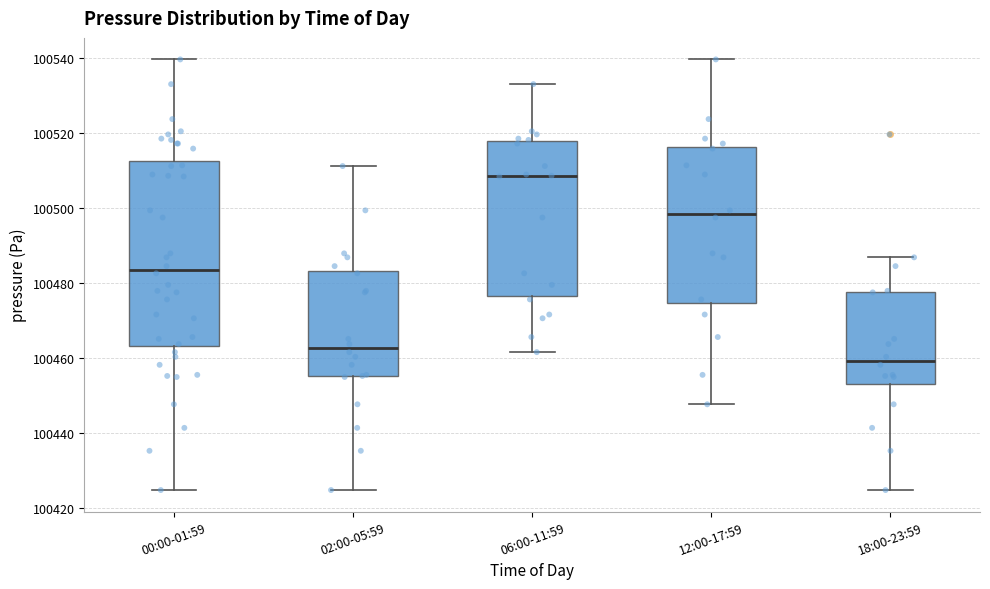

Which box's median line is the highest?

06:00-11:59